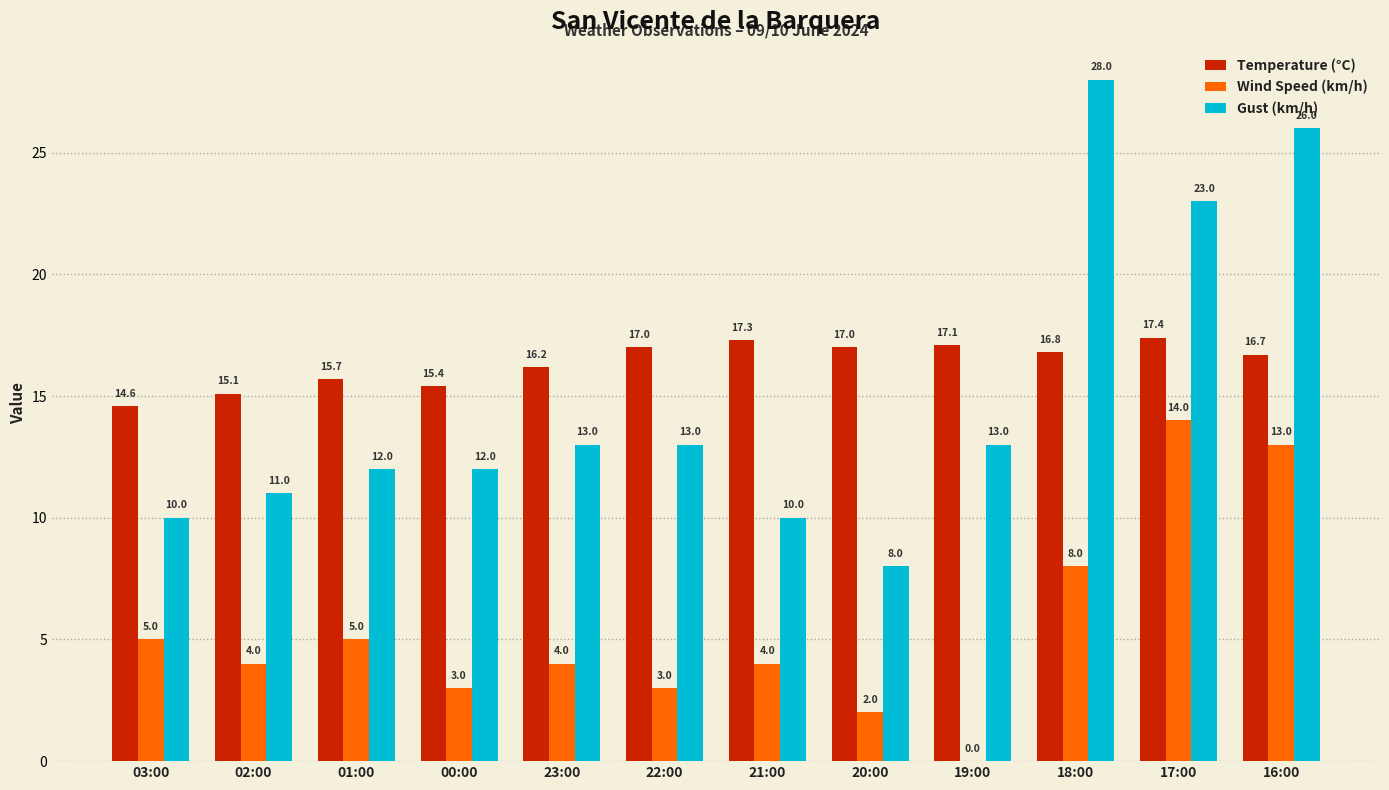

At which label does Wind Speed (km/h) first exceed 4?

03:00